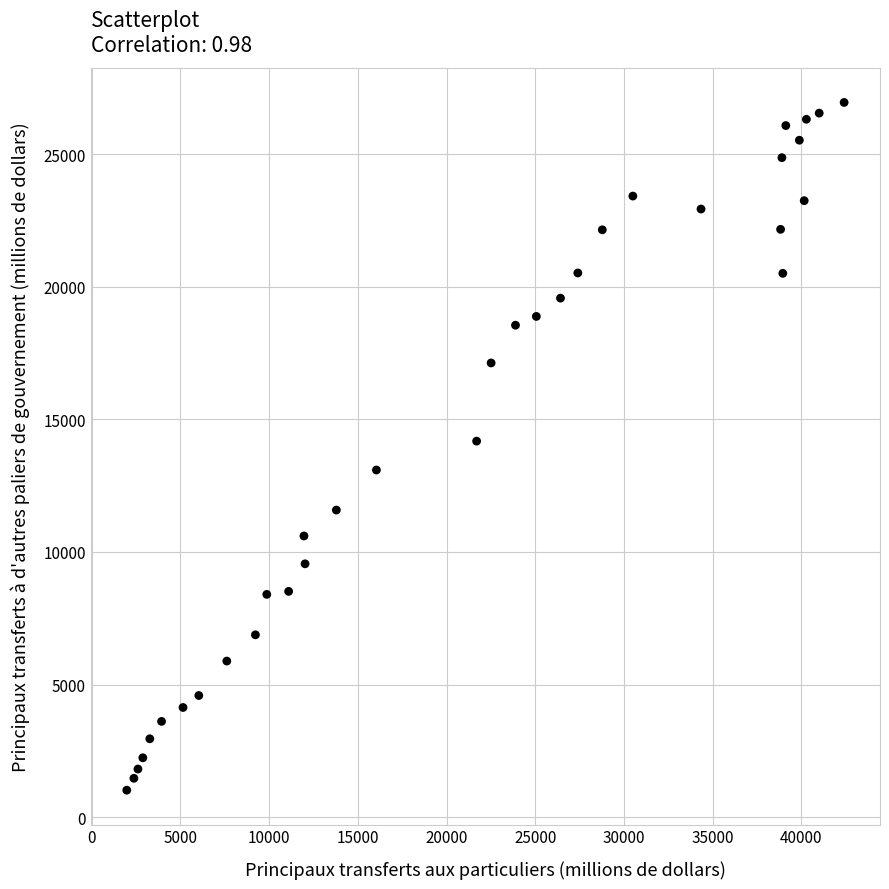

What is the range of Y values (max minus min)?

25931